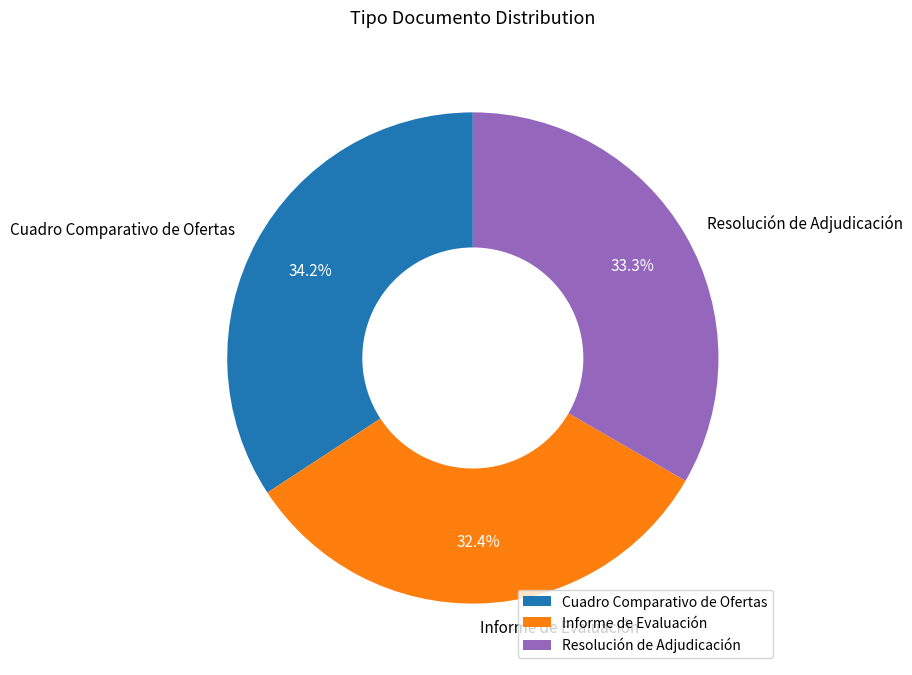

To the nearest percent, what percentage of the pie is Resolución de Adjudicación?

33%